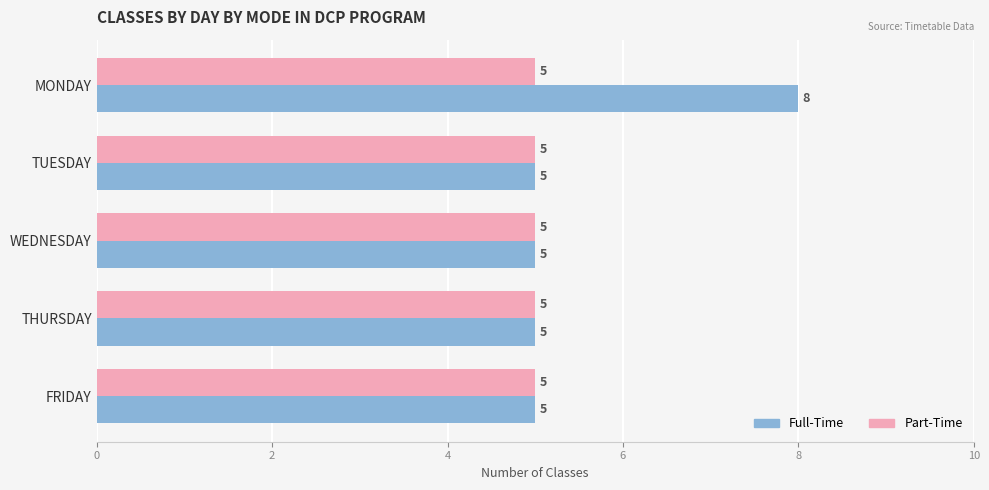

Which series has the largest total across all categories?

Full-Time